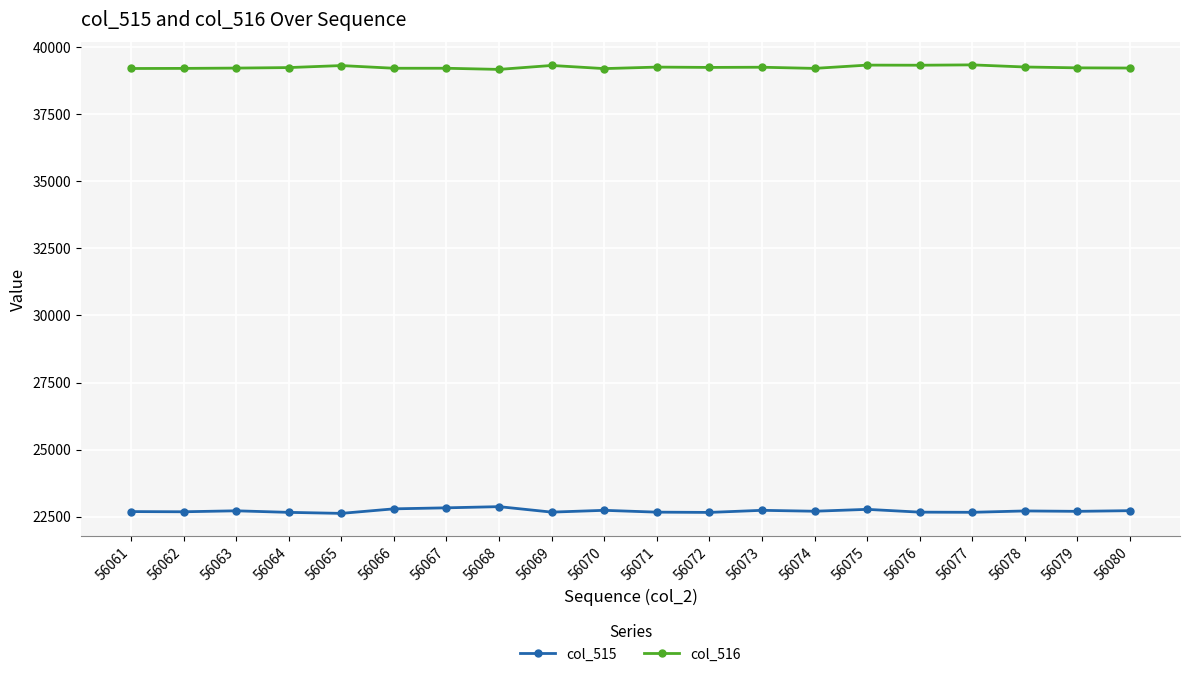

What is the difference between the highest and lowest values at 56066?

16431